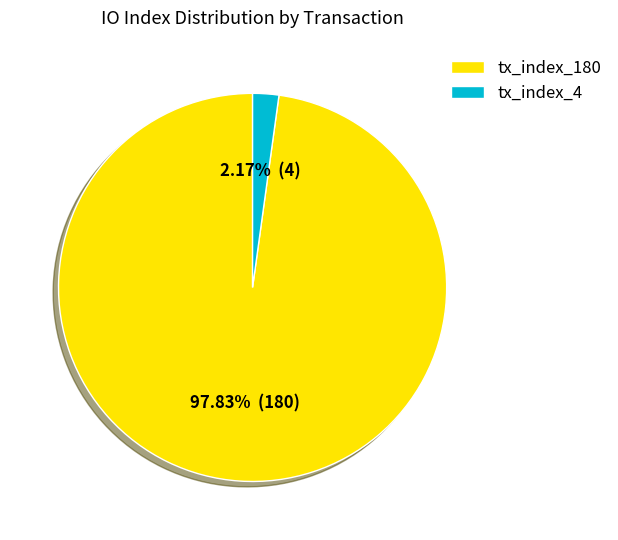

Is it true that tx_index_4 is 2% of the pie?

True